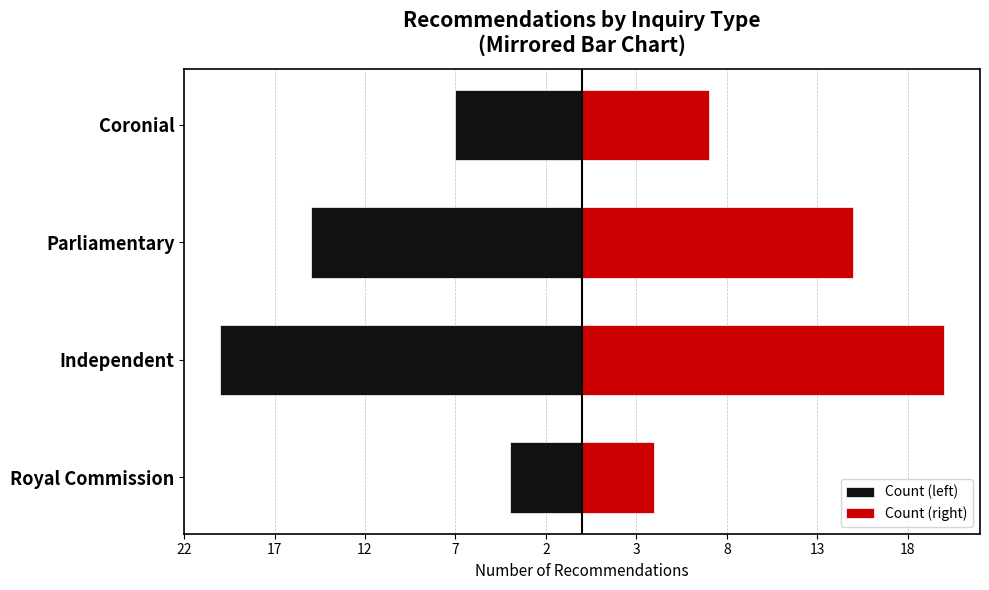

How many groups of bars are there?

4